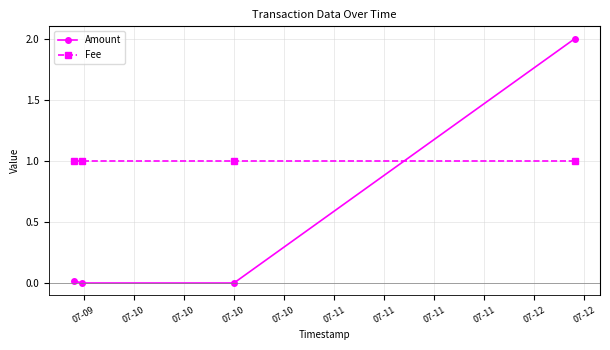

What is the highest value of the Fee series?

1.0